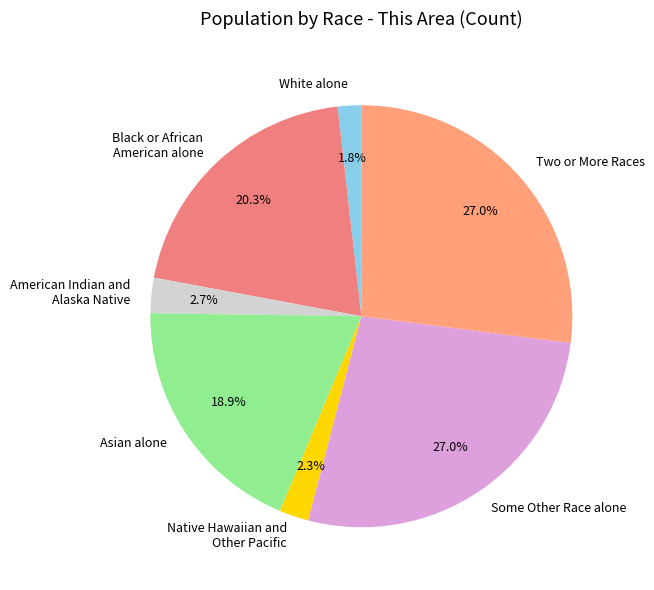

Do Some Other Race alone and American Indian and Alaska Native together represent more than half of the pie?

No